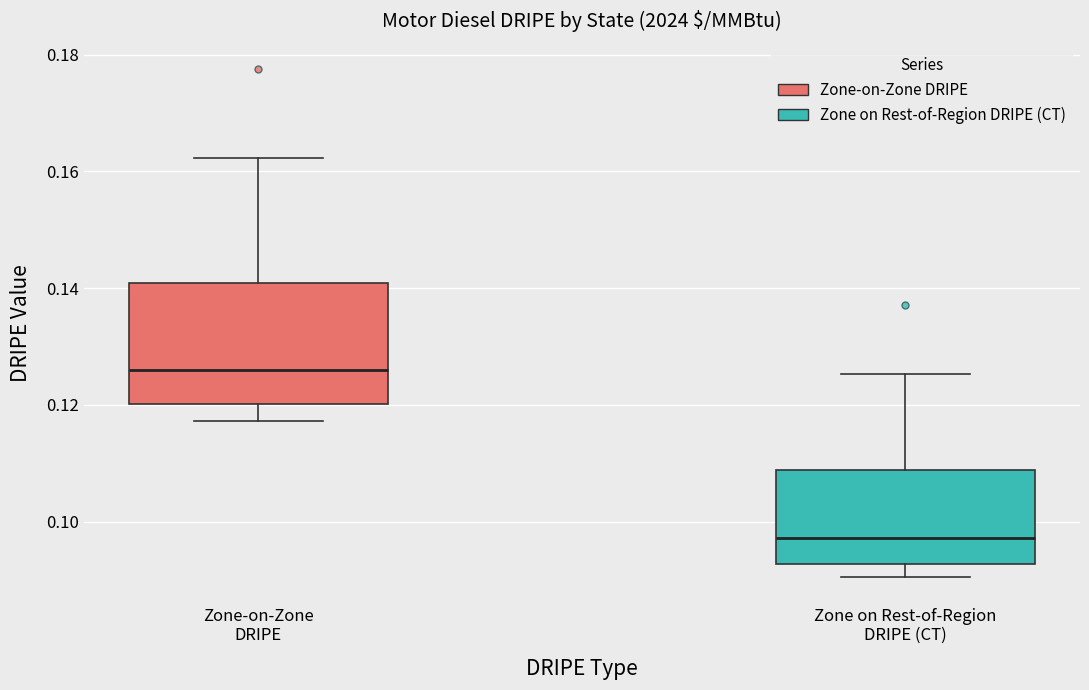

Which box has the highest median line?

Zone-on-Zone DRIPE